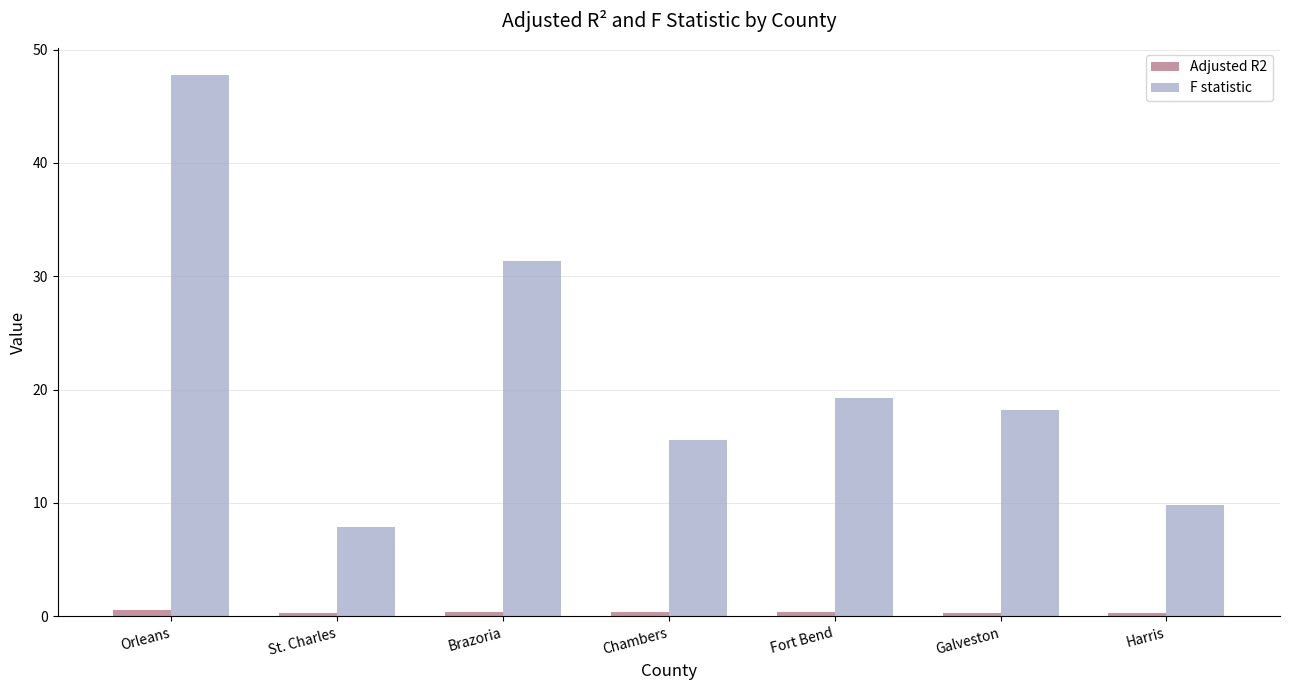

Which series has the largest total across all categories?

F statistic